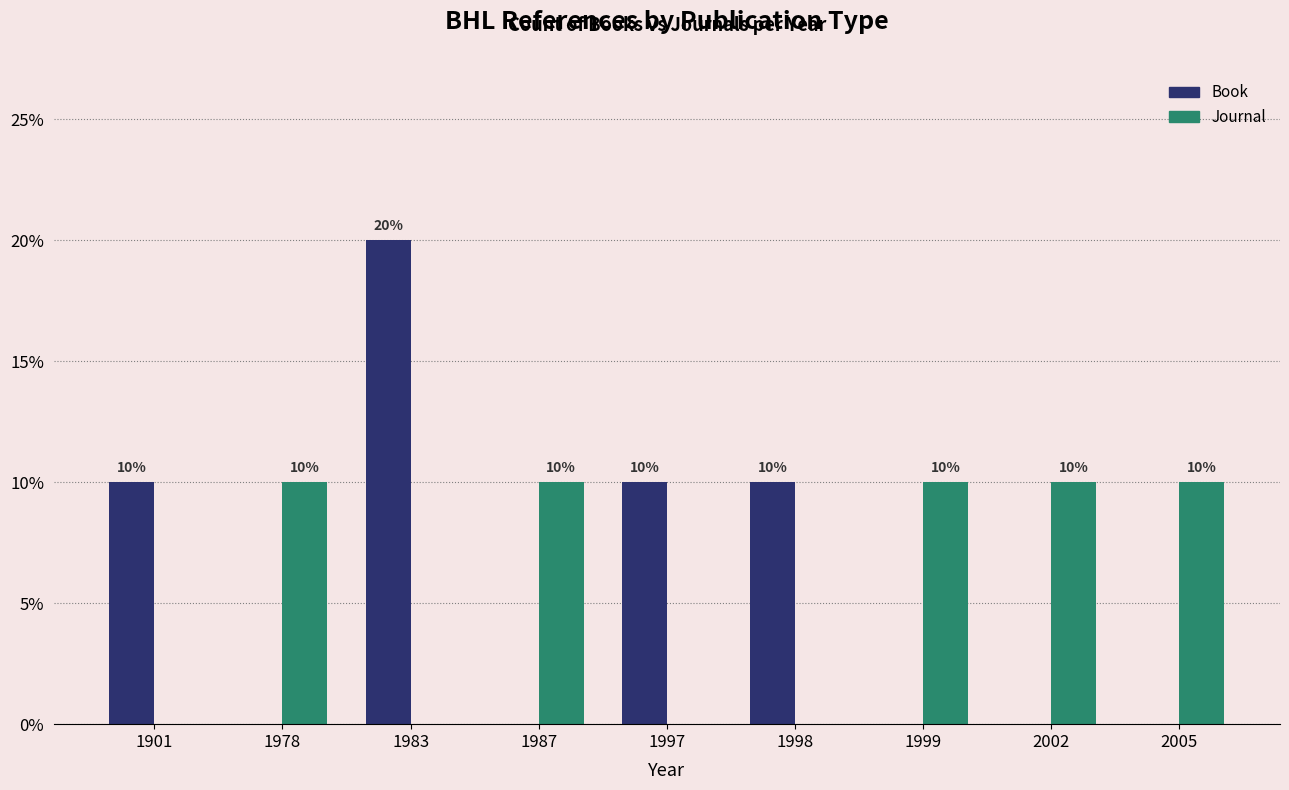

What is the difference between the maximum and minimum values in the Journal series?

0.1